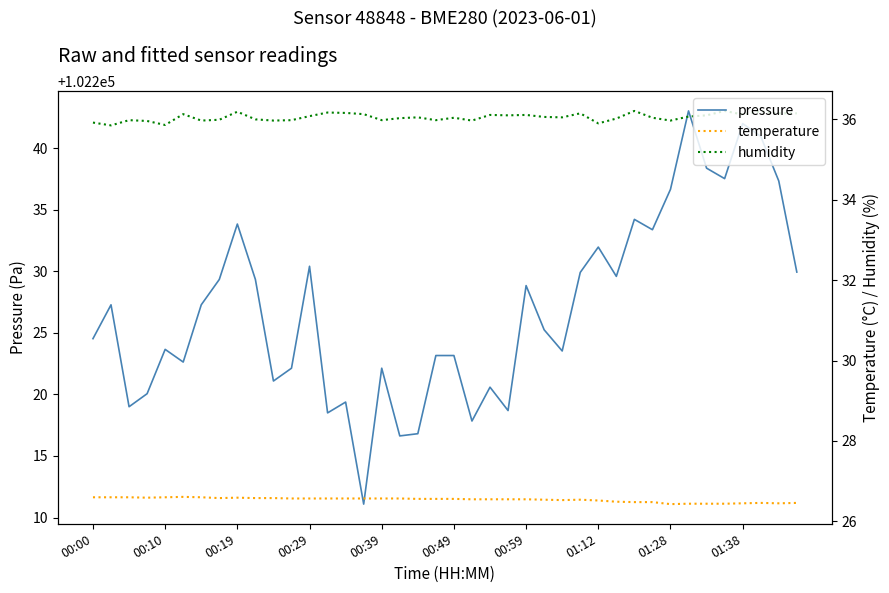

Between 26 and 13, which is larger?

26